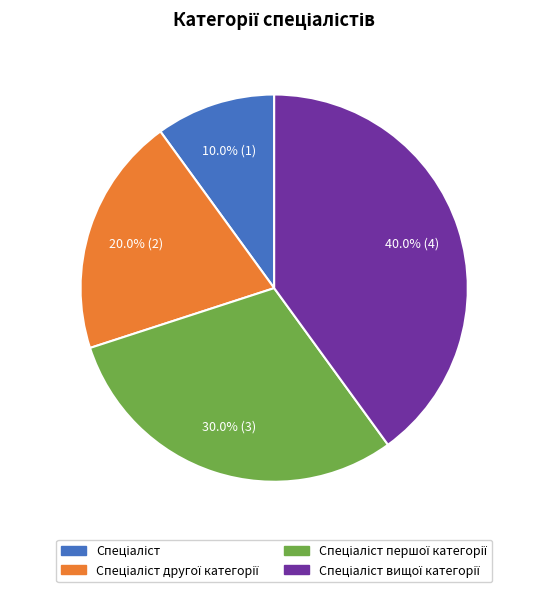

Does any single category account for the majority?

No